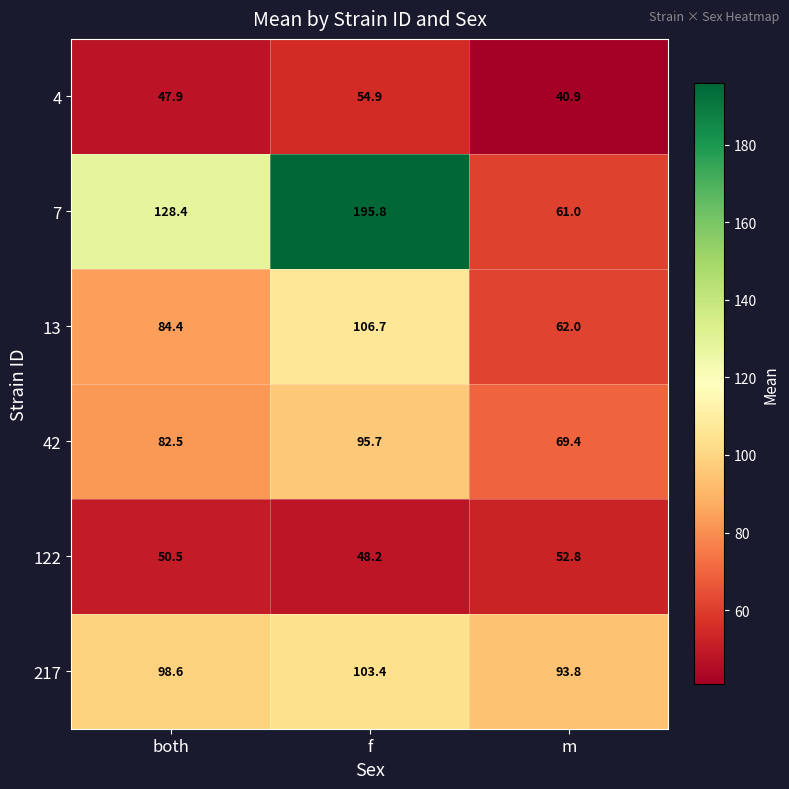

At which label does 42 first exceed 82?

both